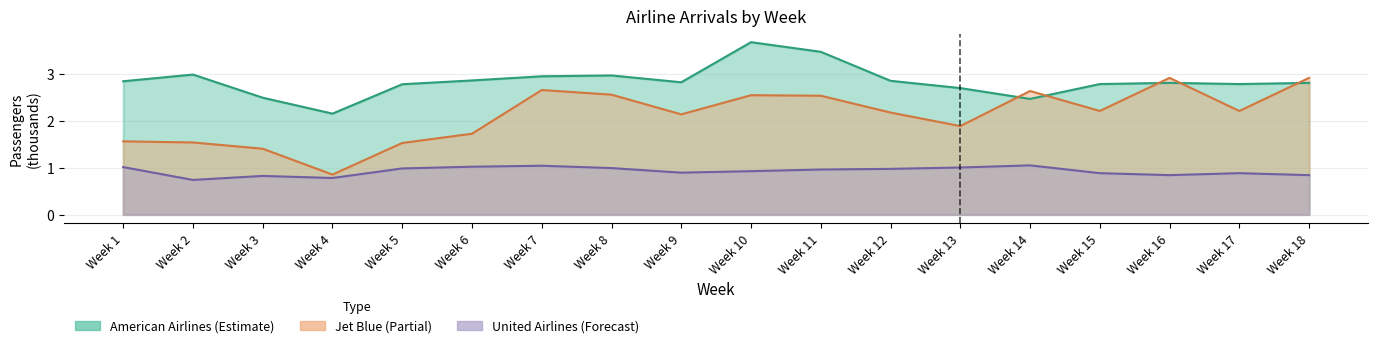

What is the spread (max minus min) of values at Week 8?

2.0